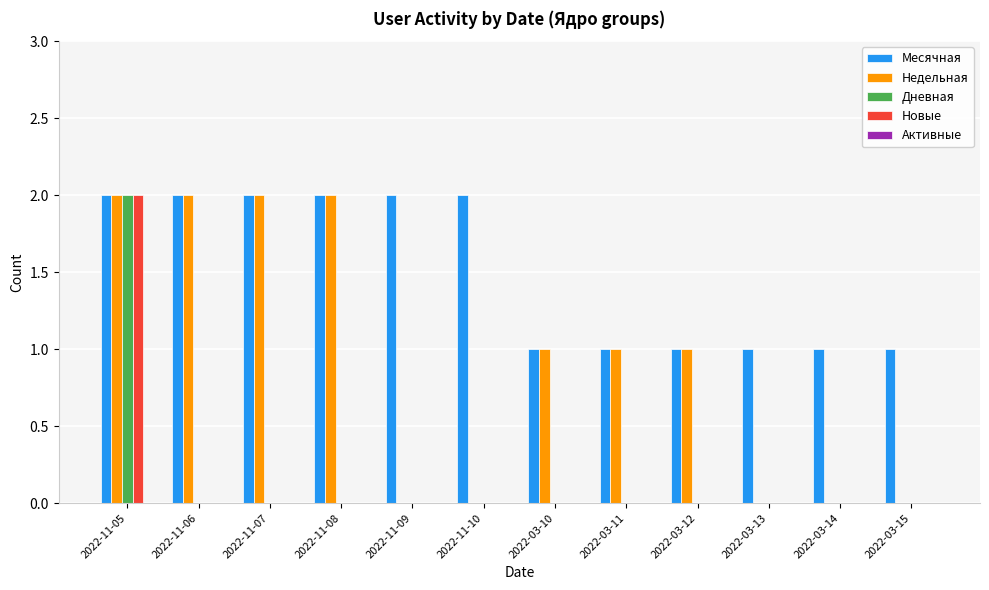

The value of Недельная at 2022-03-15 is 1. True or false?

False